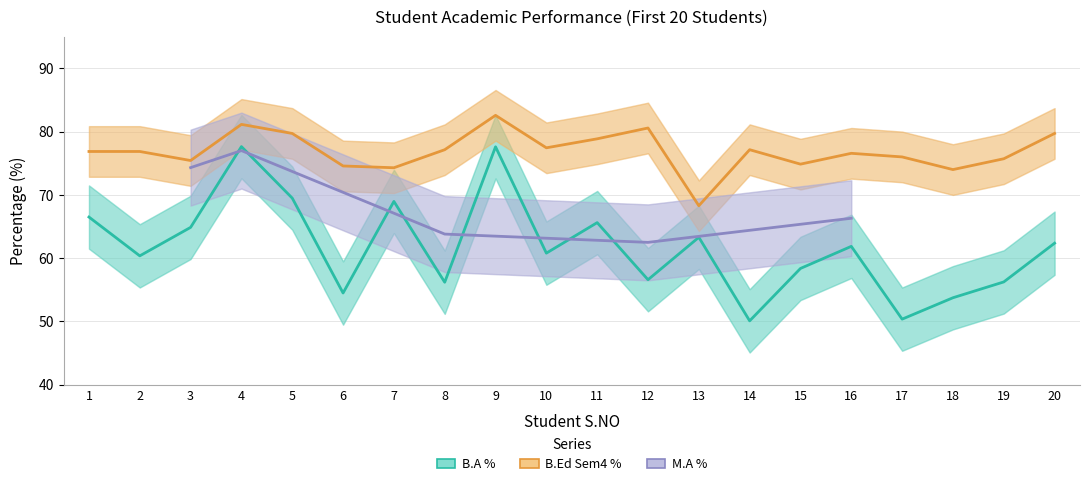

At which category does B.A % reach its first local valley?

2